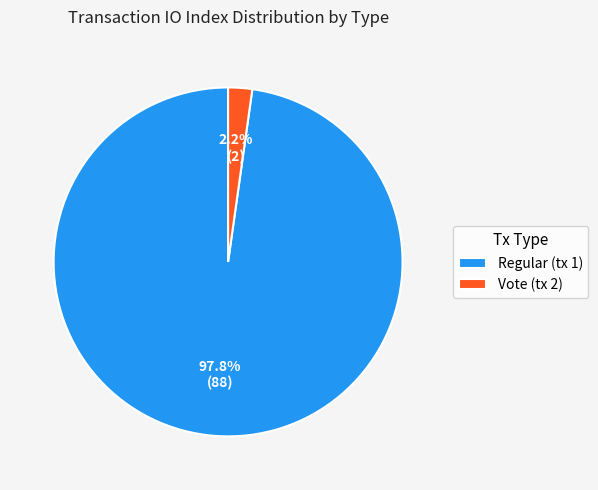

Which has a higher value, Regular (tx 1) or Vote (tx 2)?

Regular (tx 1)